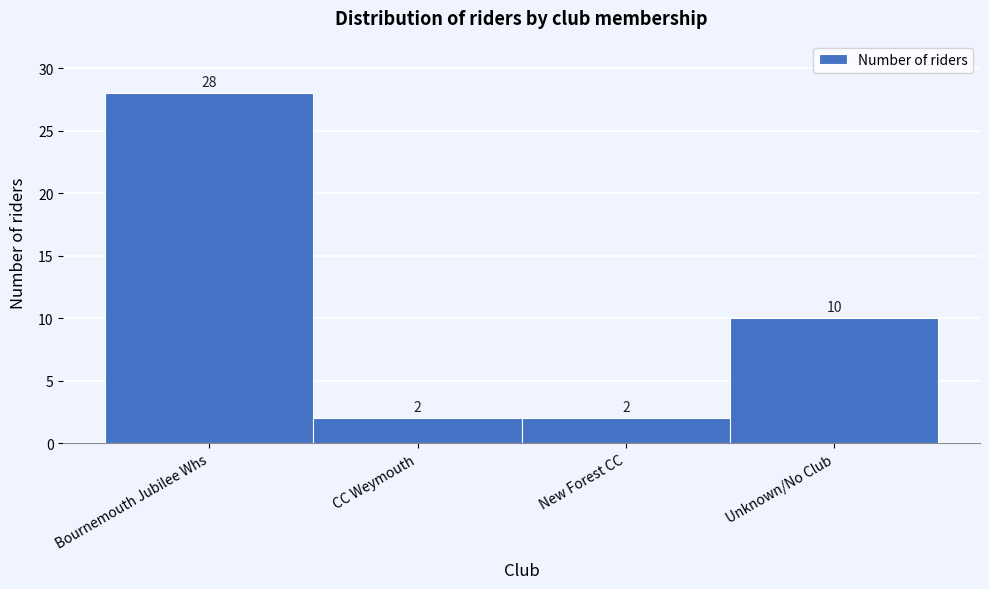

Reading right to left, list all the values displayed in this chart.

Unknown/No Club=10	New Forest CC=2	CC Weymouth=2	Bournemouth Jubilee Whs=28